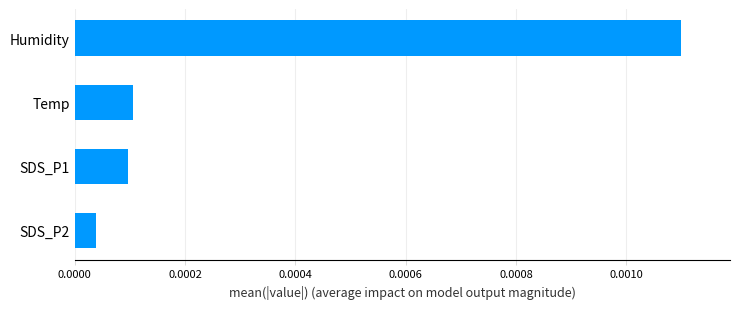

Which label corresponds to the smallest value in the chart?

SDS_P2